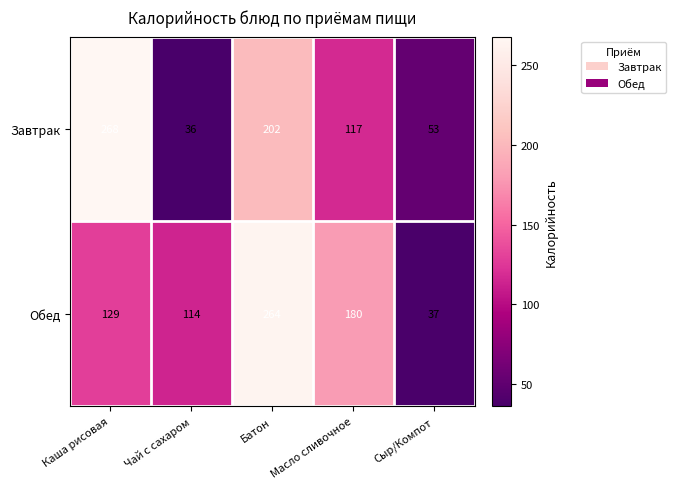

What is the total value across all series at Масло сливочное?

297